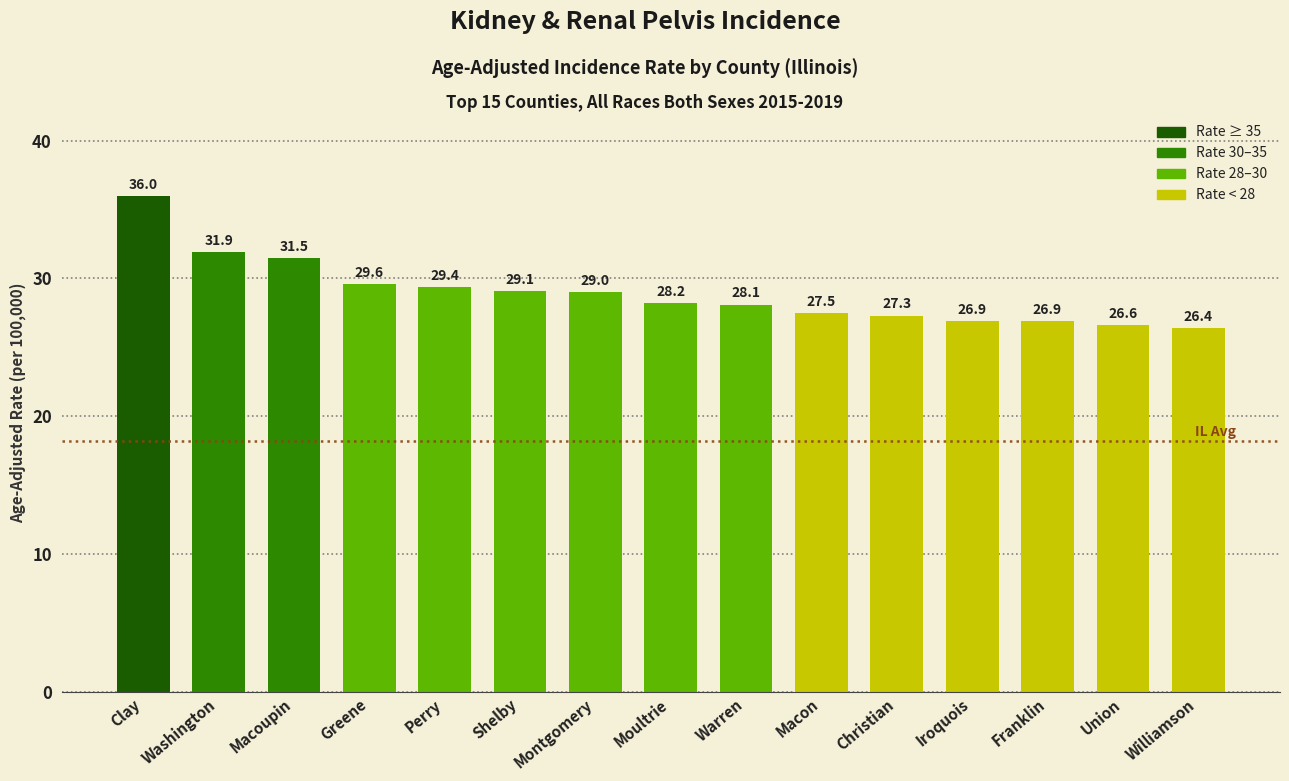

Reading right to left, what are all the values shown in this chart?

26.4	26.6	26.9	26.9	27.3	27.5	28.1	28.2	29.0	29.1	29.4	29.6	31.5	31.9	36.0